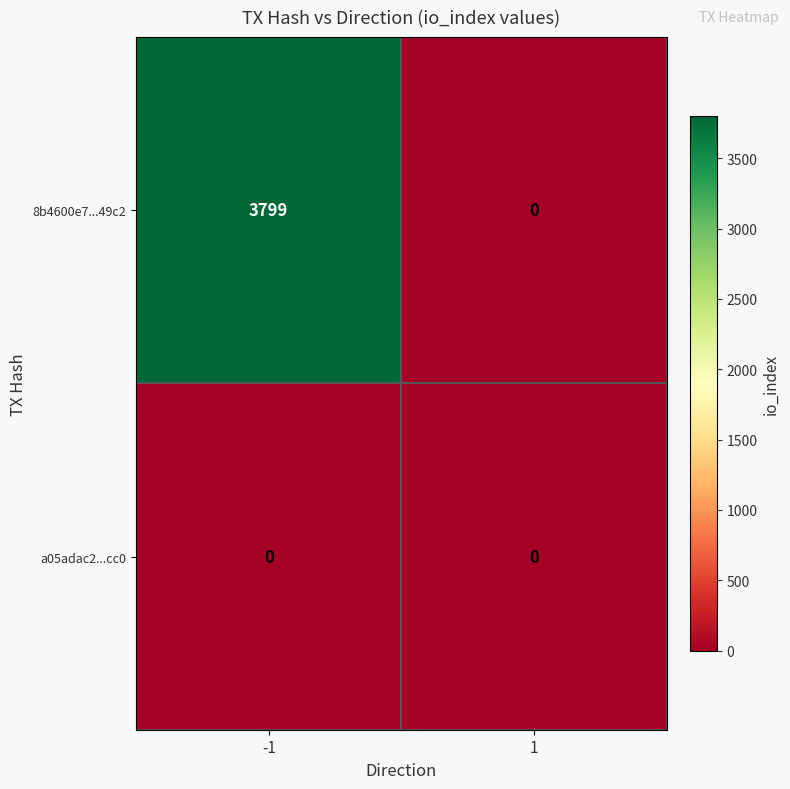

Reading left to right, what are all the values shown in this chart?

8b4600e7...49c2: -1=3799	1=0
a05adac2...cc0: -1=0	1=0